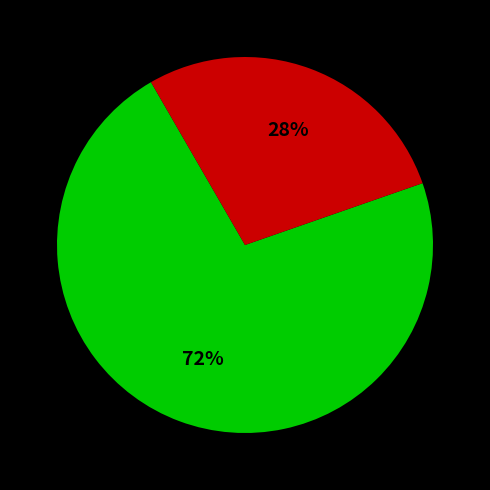

To the nearest percent, what is the difference between the largest and smallest slice percentages?

44%